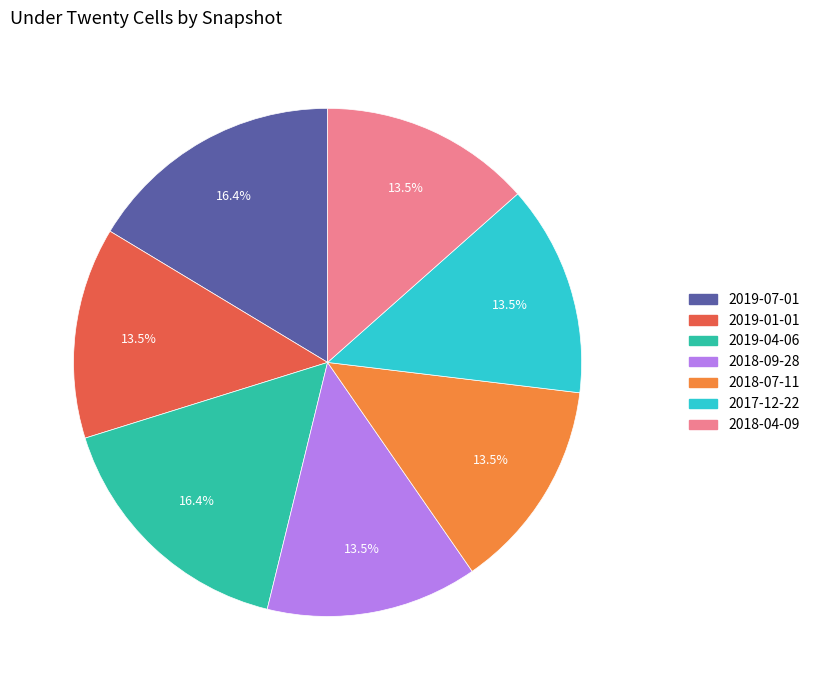

Combined, what portion of the pie is 2019-01-01 and 2019-04-06?

29.8%